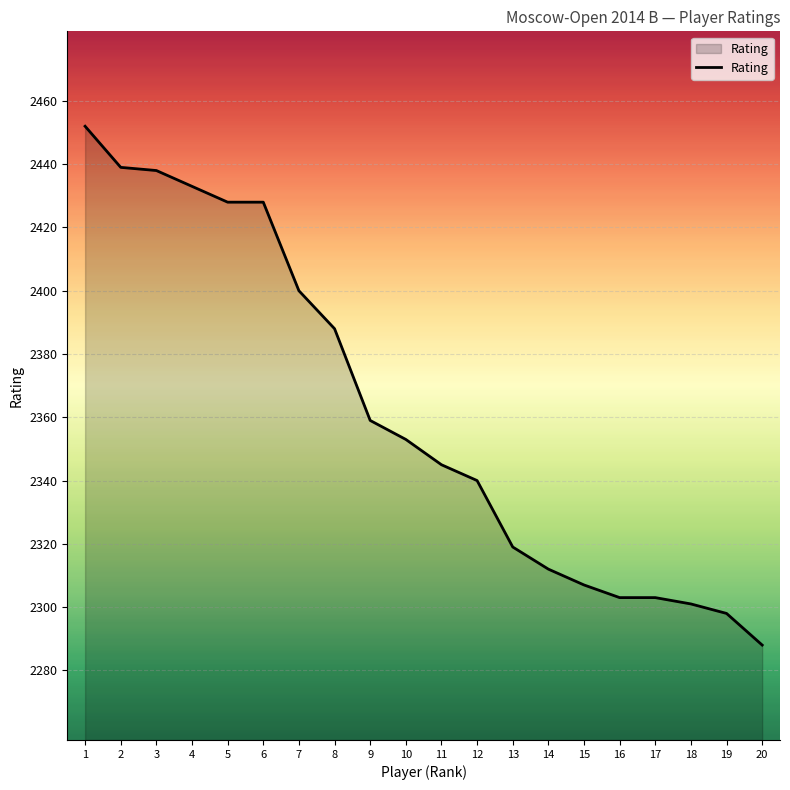

What is the greatest value displayed?

2452